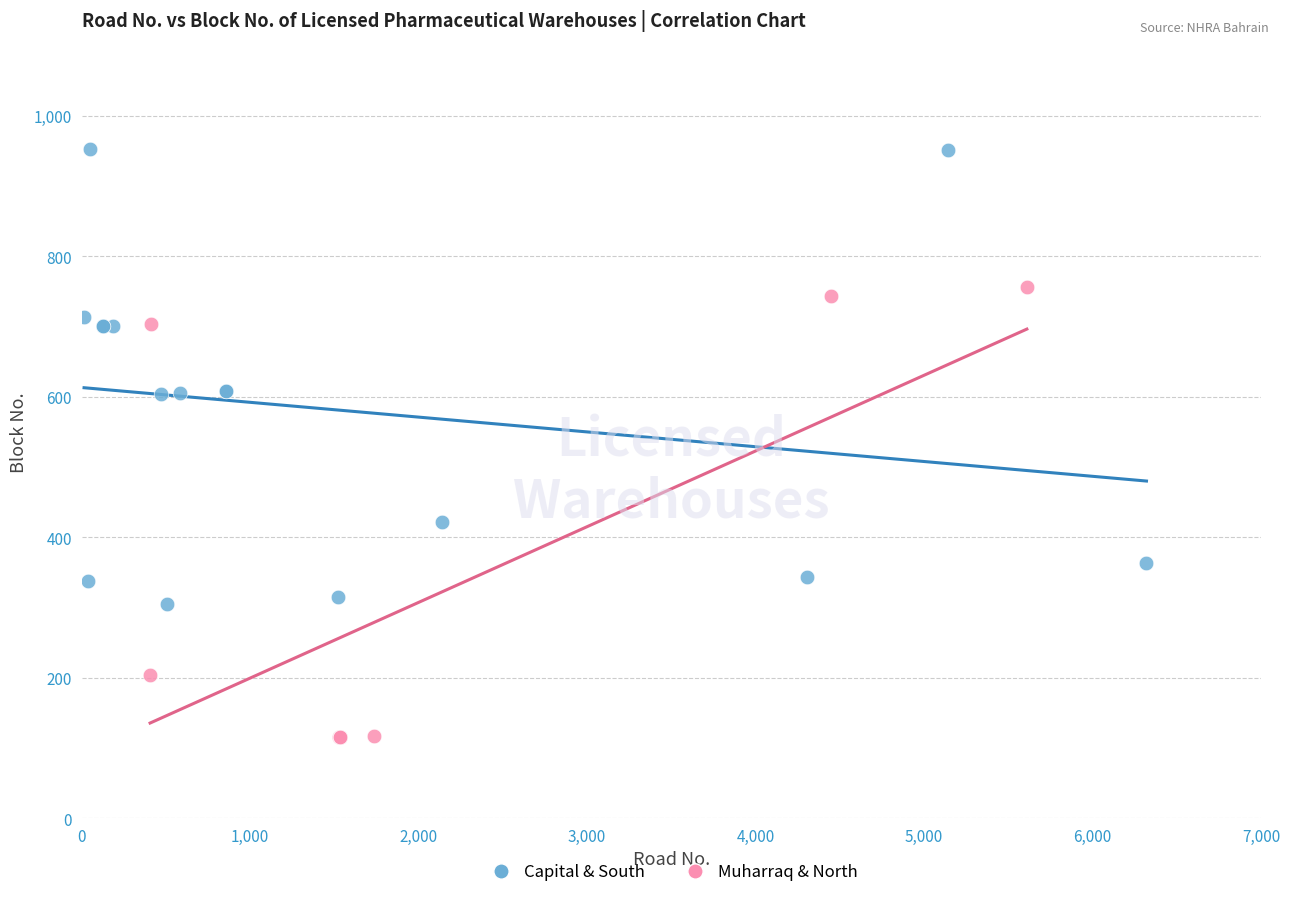

Which series reaches the minimum Y coordinate?

Muharraq & North